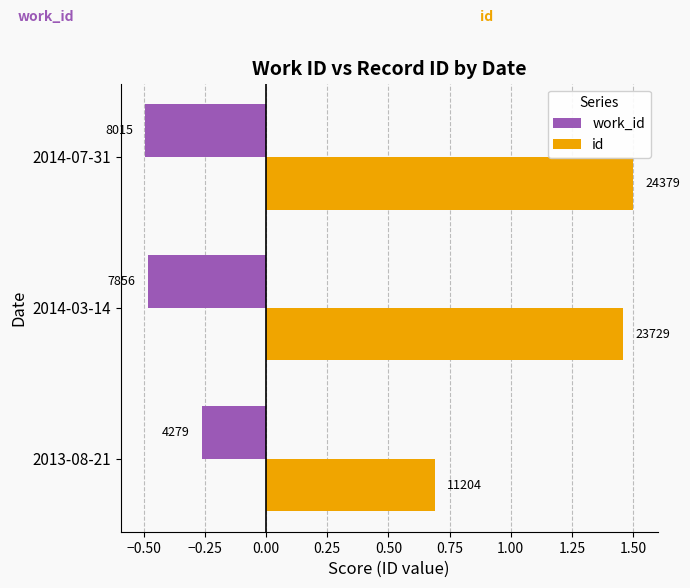

What are all the series names shown in the legend?

work_id, id